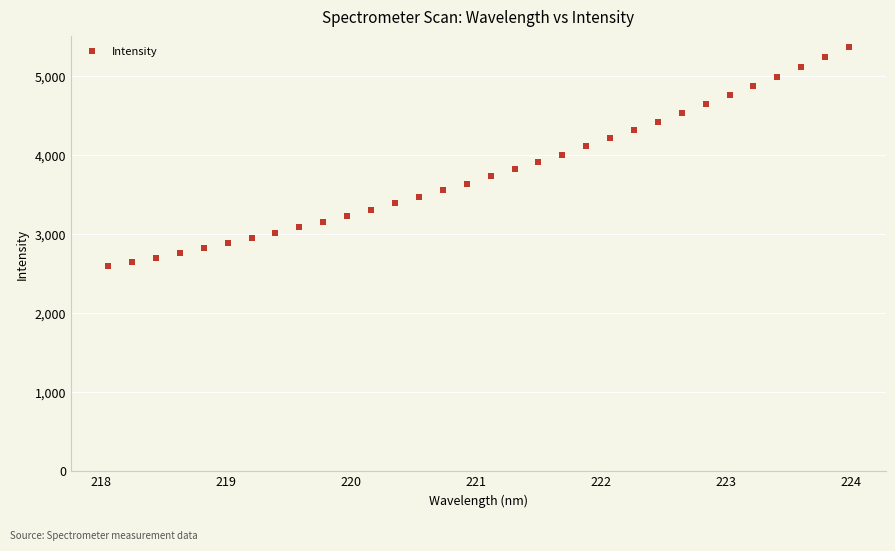

What is the range of Y values (max minus min)?

2777.1